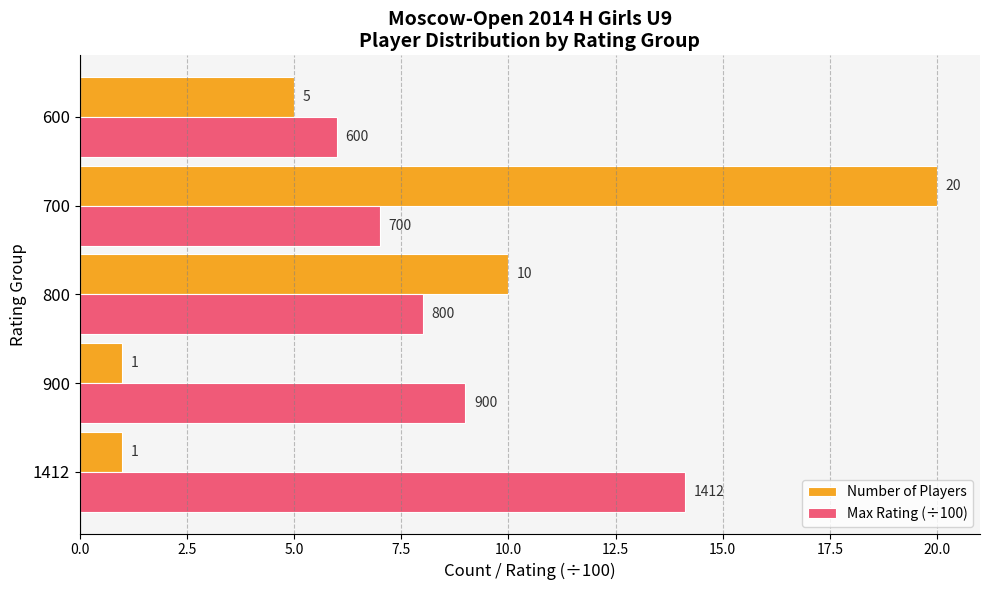

The value of Max Rating (÷100) at 600 is 6.0. True or false?

True